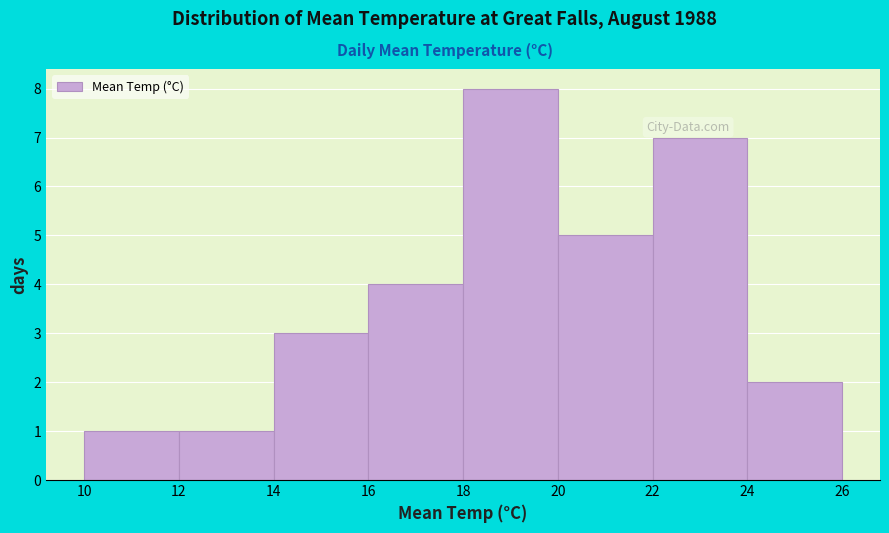

Reading left to right, list every bar in this chart as the range it spans on the x-axis followed by its height. The values are not printed on the chart, so give them approximately, as read against the axis.

10 to 12: 1
12 to 14: 1
14 to 16: 3
16 to 18: 4
18 to 20: 8
20 to 22: 5
22 to 24: 7
24 to 26: 2